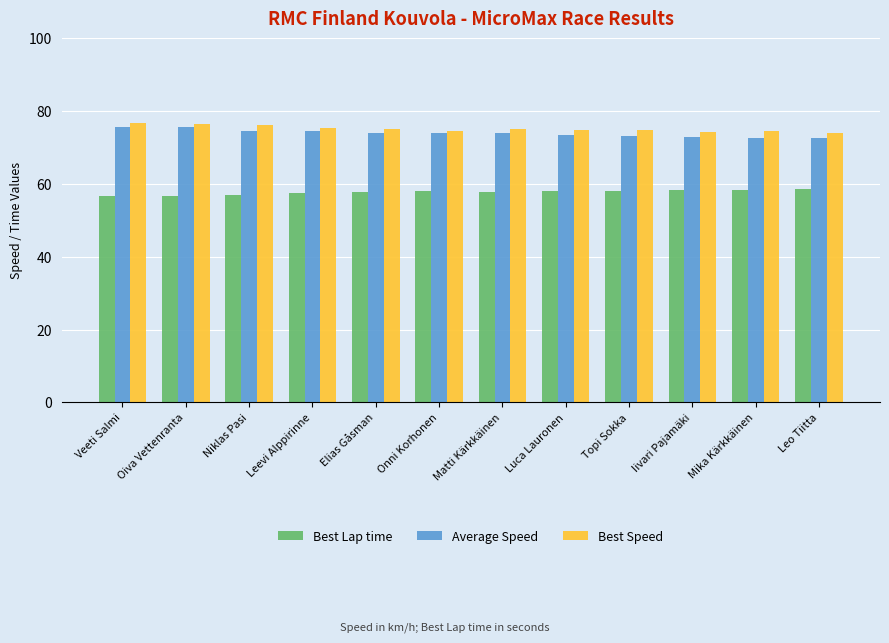

How many categories are shown in the chart?

12